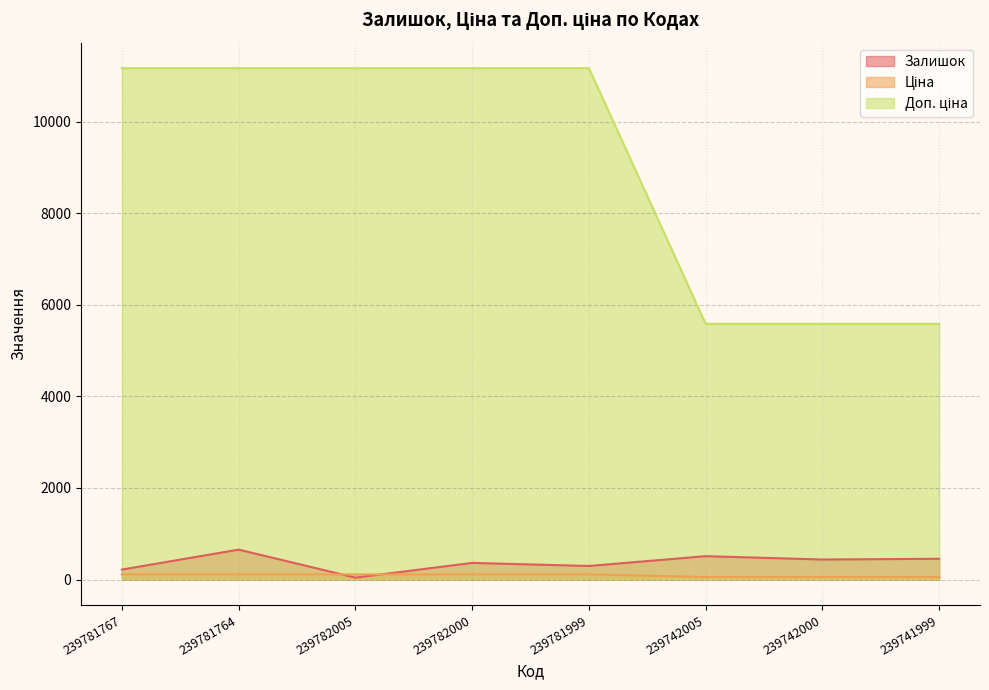

Which series has the largest total across all categories?

Доп. ціна